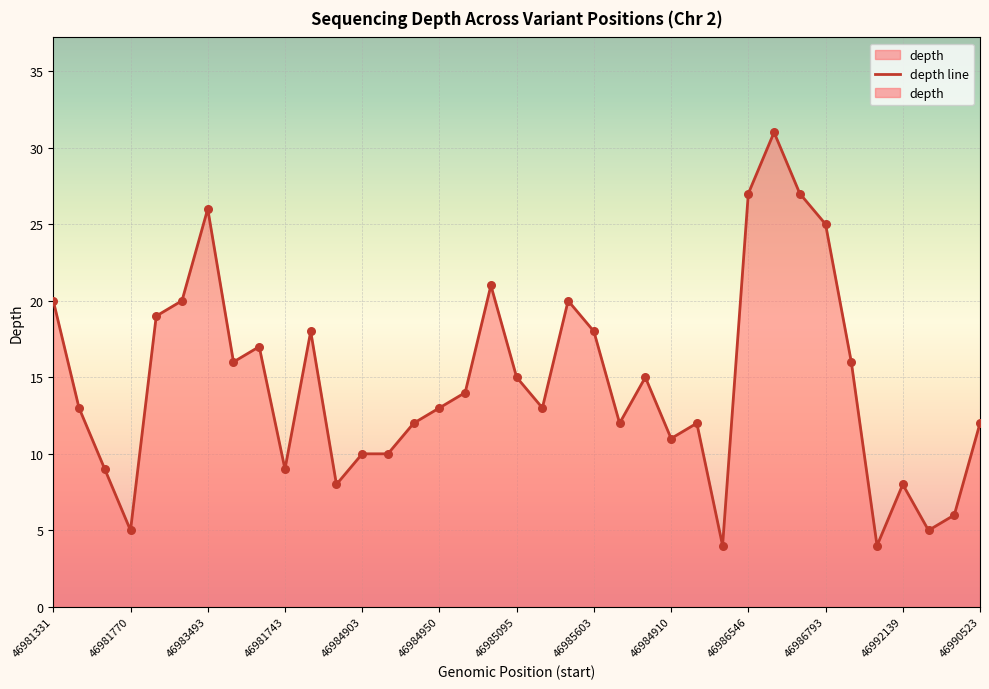

Approximately how many times larger is the value at 46981950 compared to 46983578?

1.2